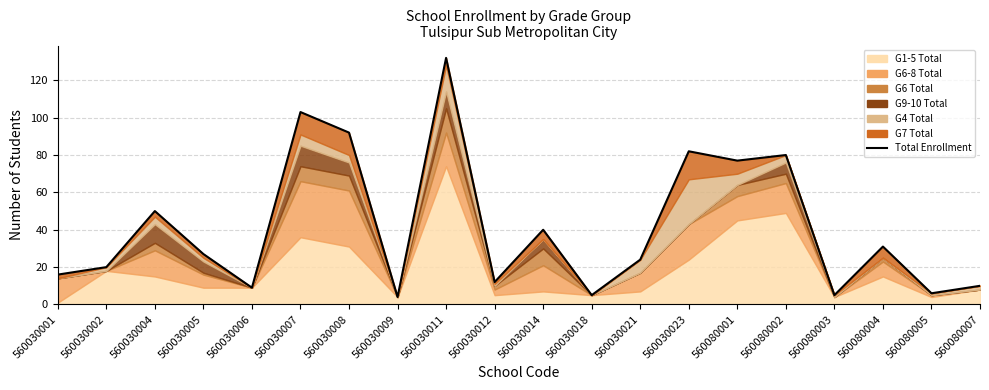

Where does the data first go above 27?

560030004